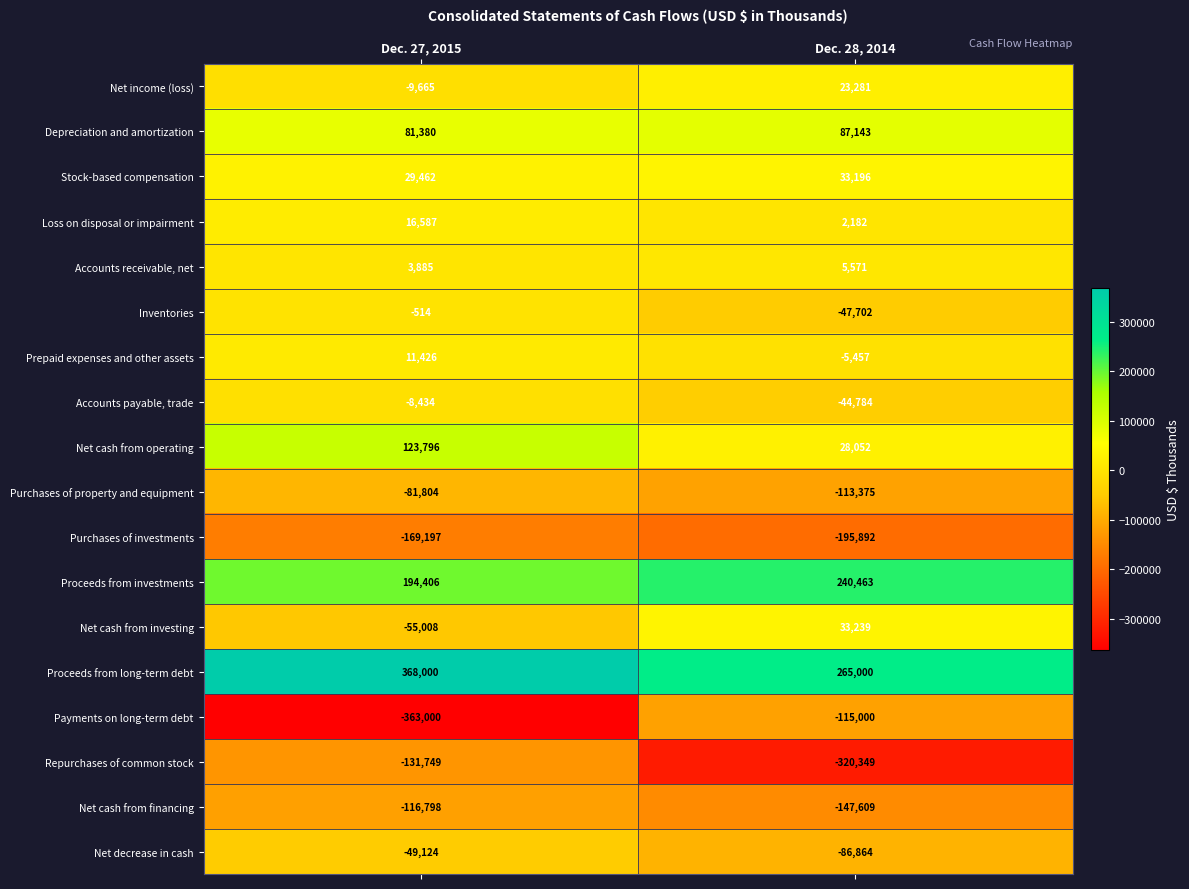

What is the sum of the Net income (loss) values at Dec. 28, 2014 and Dec. 27, 2015?

13616